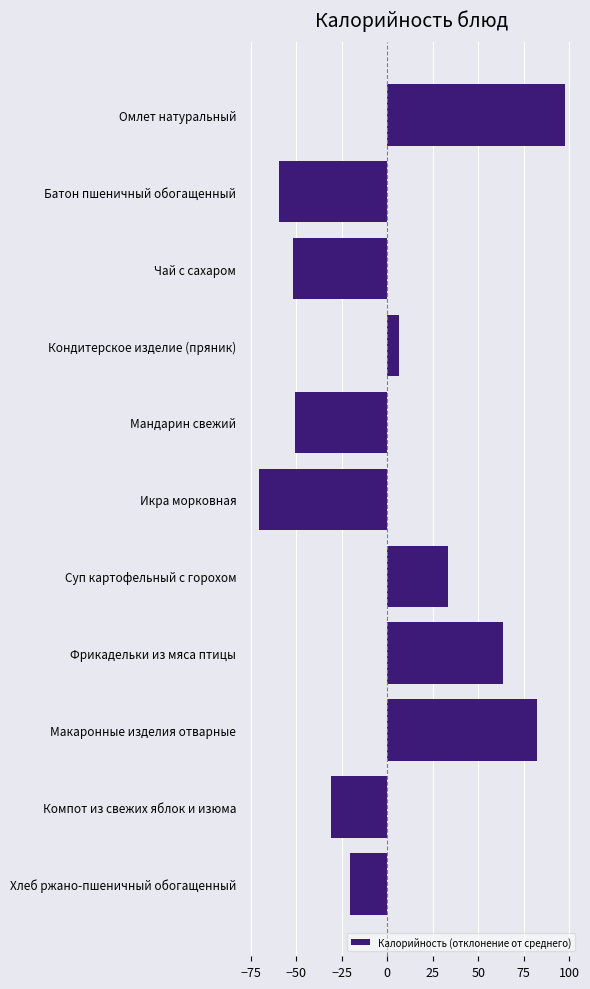

What is the difference between the maximum and minimum values?

168.0